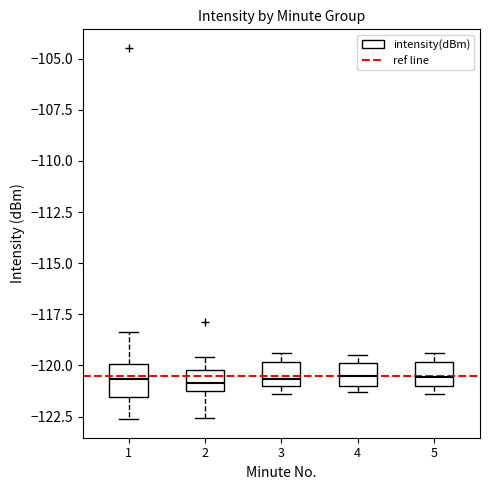

Reading left to right, read every box against the y-axis: the position of its median line, the range the box covers, and the ends of its whiskers. The values are not printed on the chart, so give them approximately, as read against the axis.

1: median -120.5, box -121.5 to -120.0, whiskers -122.5 to -118.5
2: median -121.0, box -121.5 to -120.0, whiskers -122.5 to -119.5
3: median -120.5, box -121.0 to -120.0, whiskers -121.5 to -119.5
4: median -120.5, box -121.0 to -120.0, whiskers -121.5 to -119.5
5: median -120.5, box -121.0 to -120.0, whiskers -121.5 to -119.5